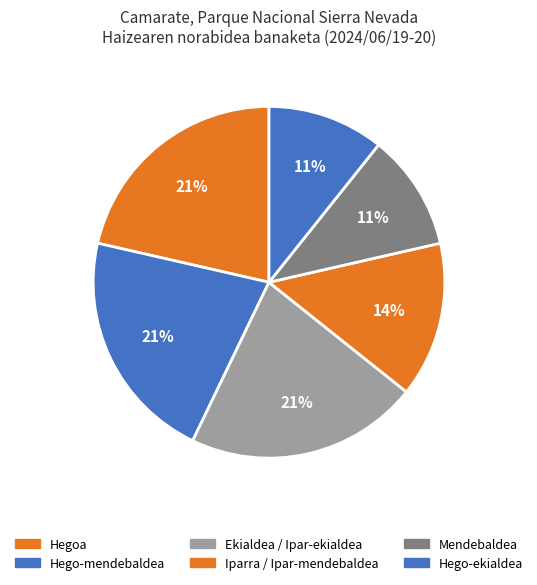

How many segments does this pie chart have?

6